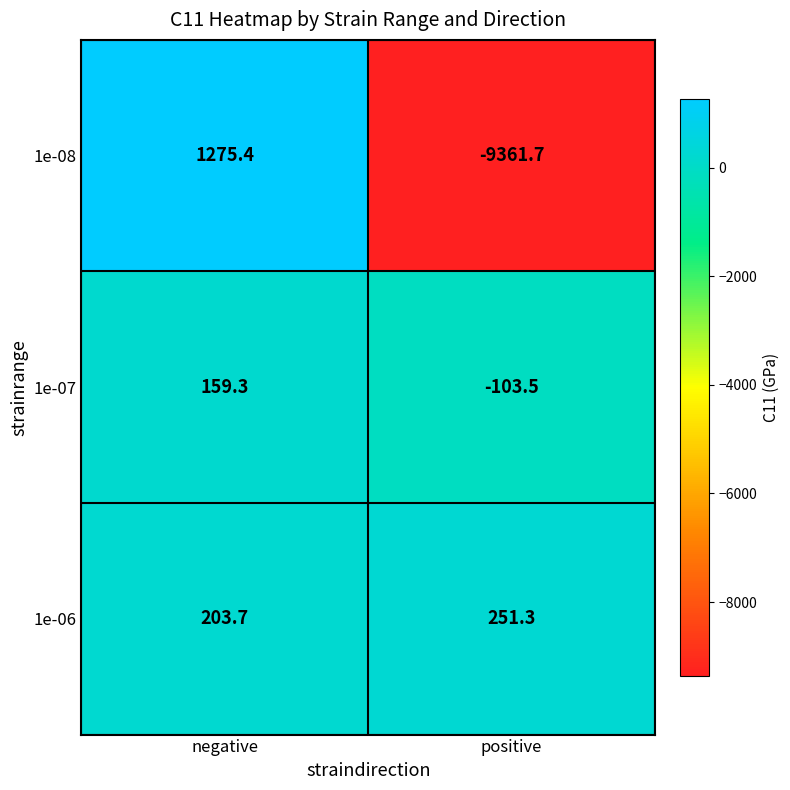

Is it true that 1e-06 equals 251.3 at positive?

True